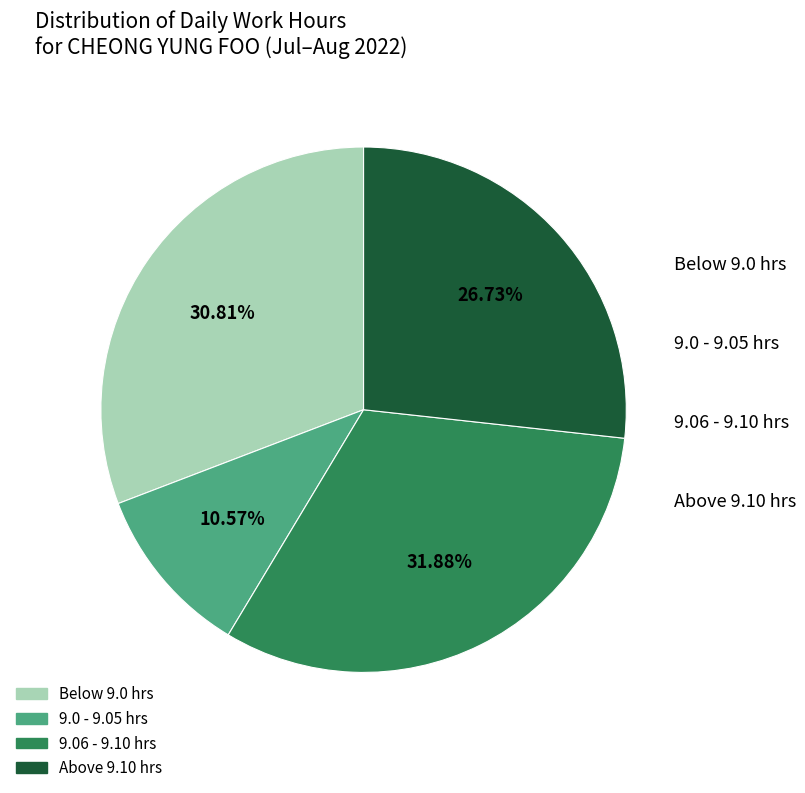

Does any single category account for the majority?

No